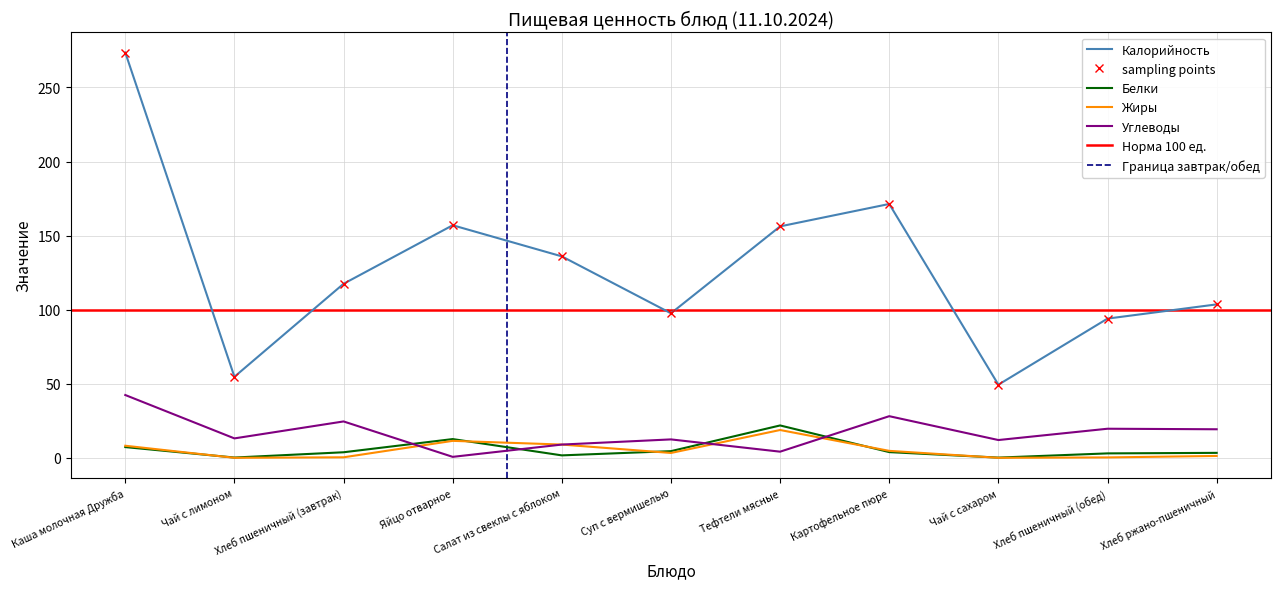

Read the Калорийность value at Хлеб ржано-пшеничный.

103.6